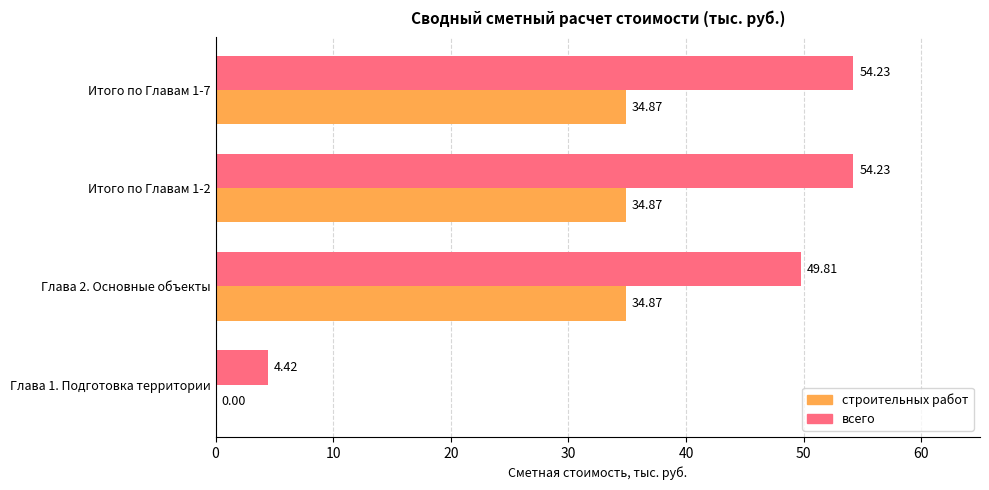

What is the total value across all series at Итого по Главам 1-7?

89.1